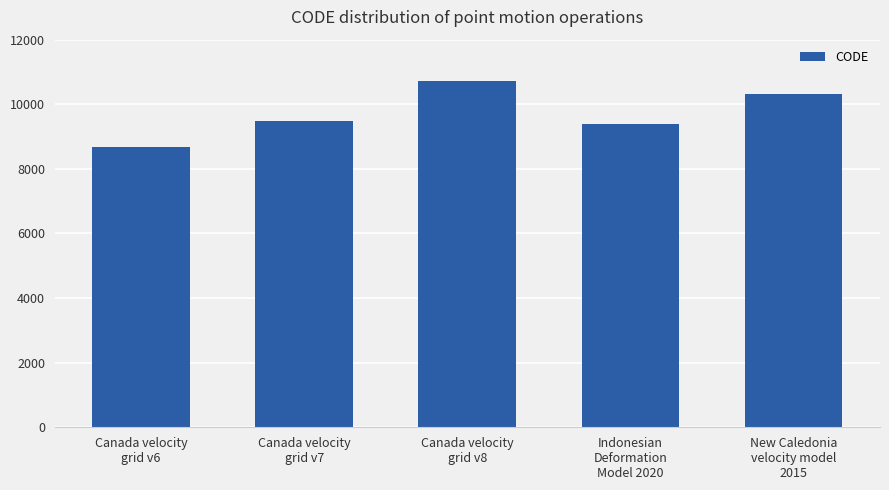

Which has a higher value, Canada velocity
grid v8 or Canada velocity
grid v6?

Canada velocity
grid v8